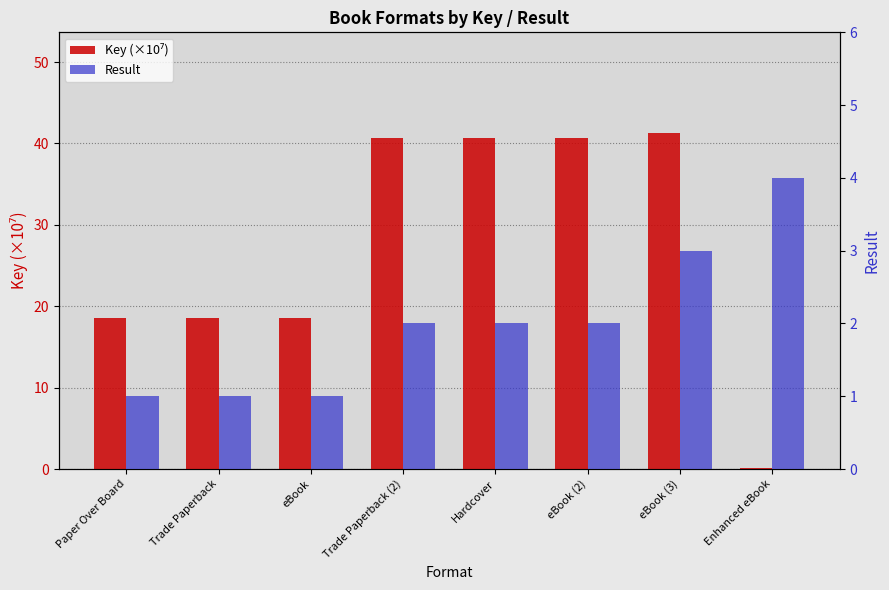

How many groups of bars are there?

8